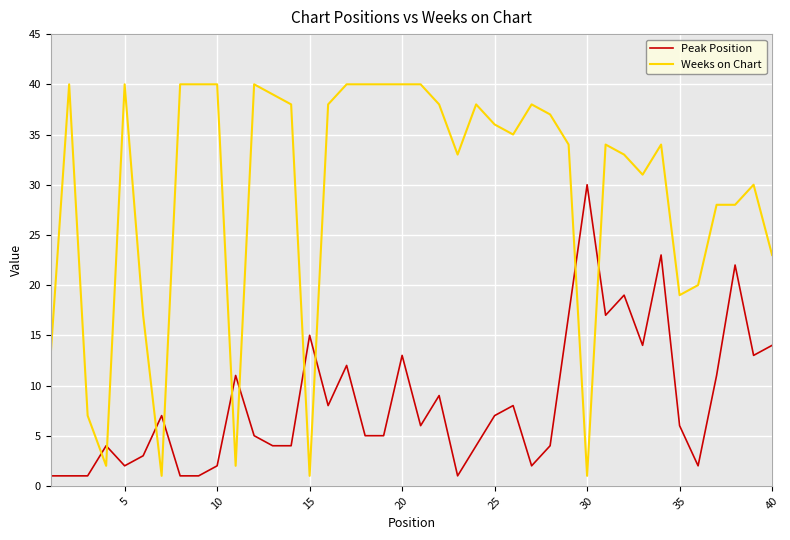

What is the minimum value for Peak Position?

1